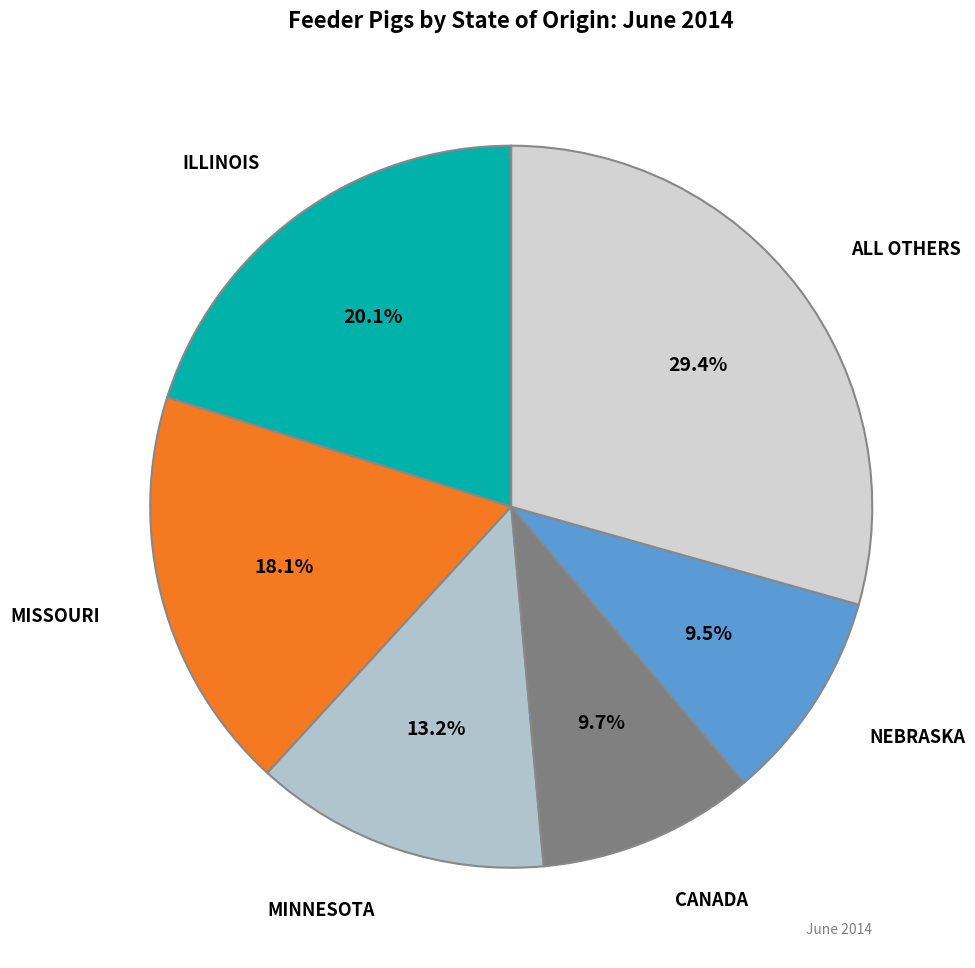

Combined, do ALL OTHERS and ILLINOIS account for over 50%?

No